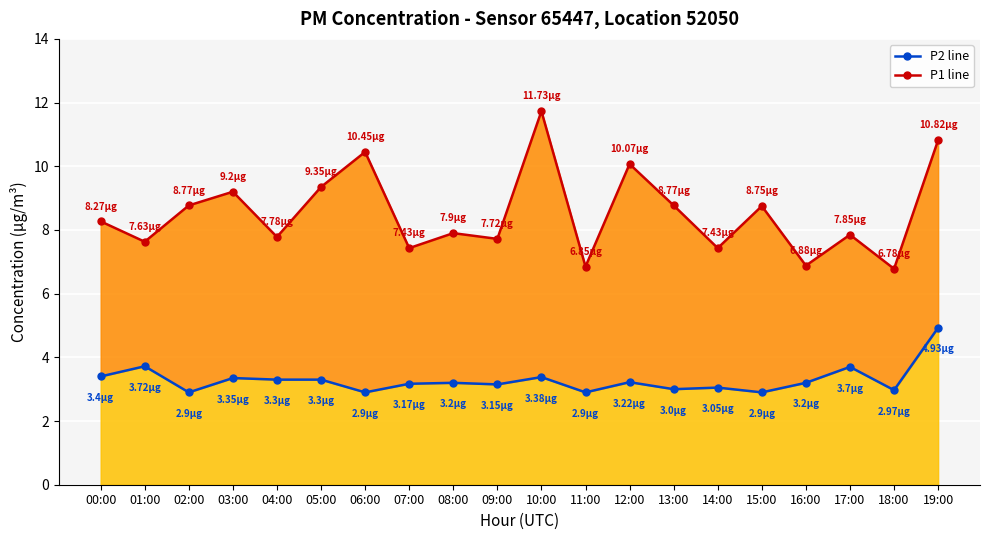

What is the average value of the P2 line series?

3.3